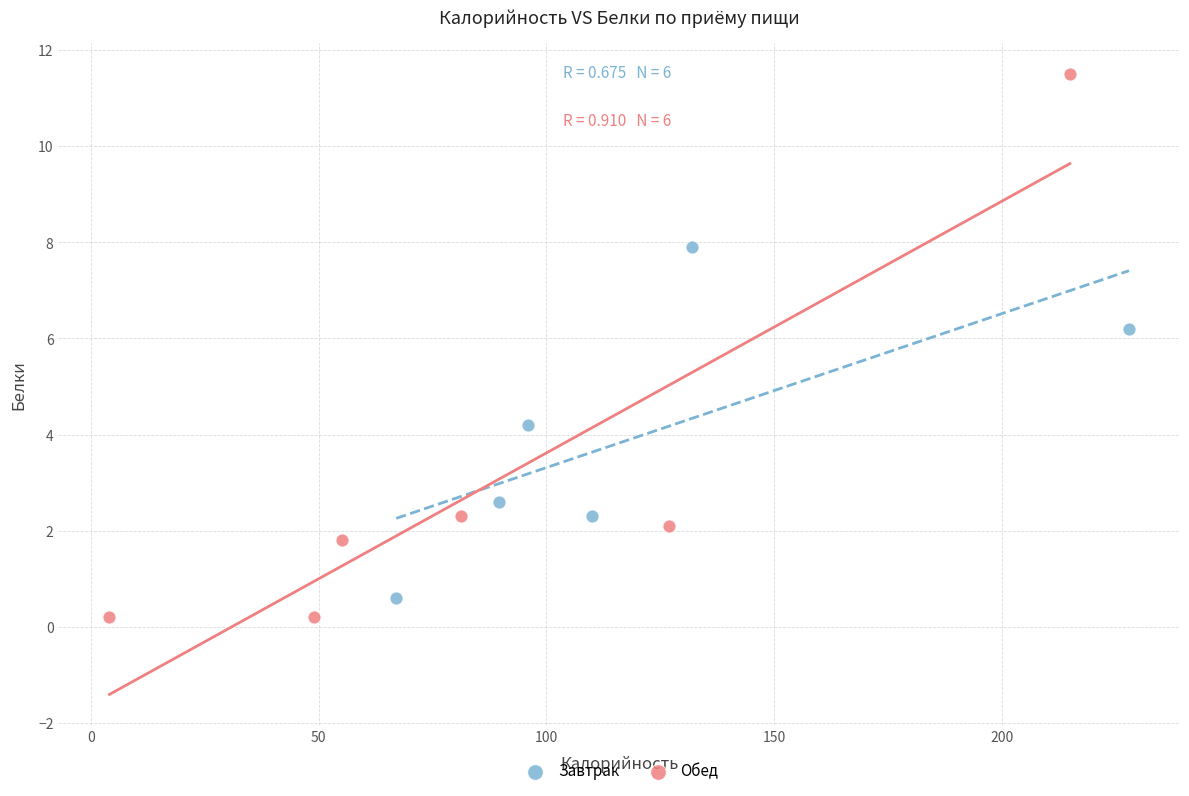

What are all the series names shown in the legend?

Завтрак, Обед